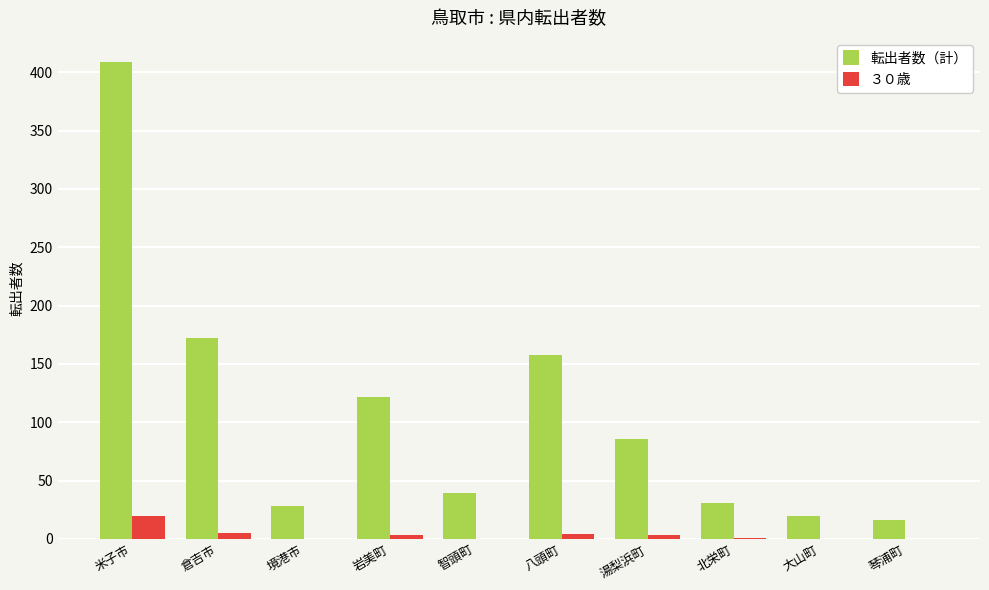

What is the total value across all series at 米子市?

429